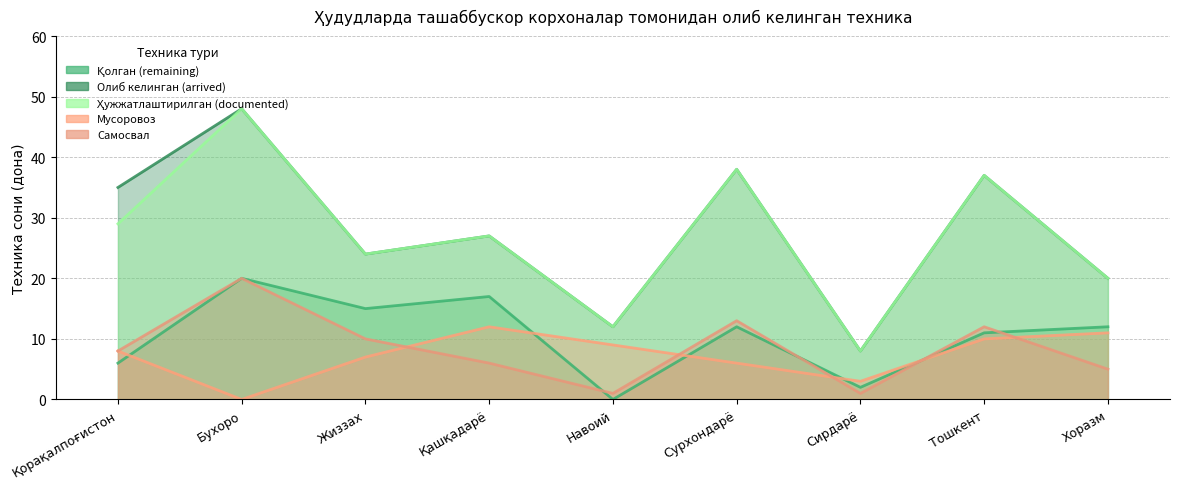

At which label is Ҳужжатлаштирилган (documented) closest to 28?

Қорақалпоғистон